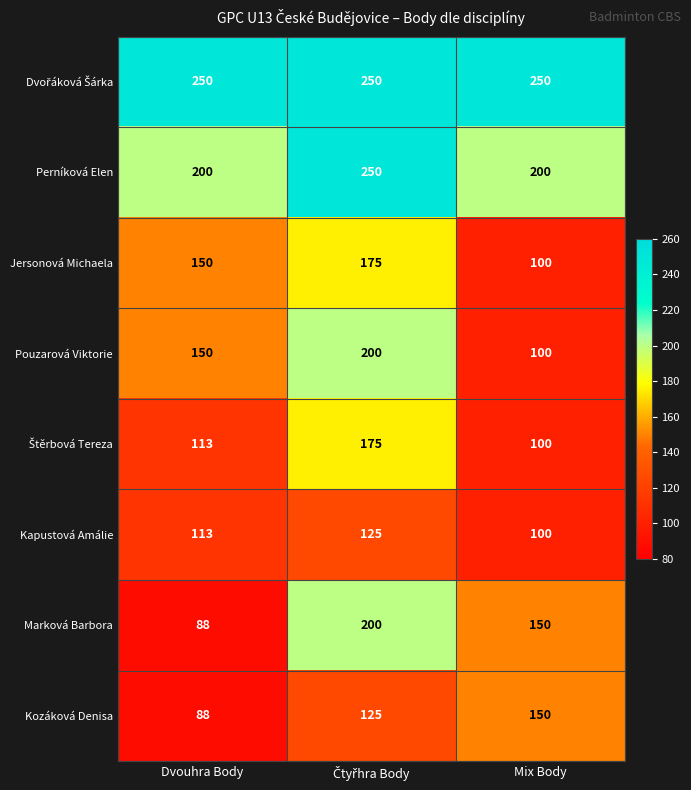

The value of Perníková Elen at Dvouhra Body is 343. True or false?

False